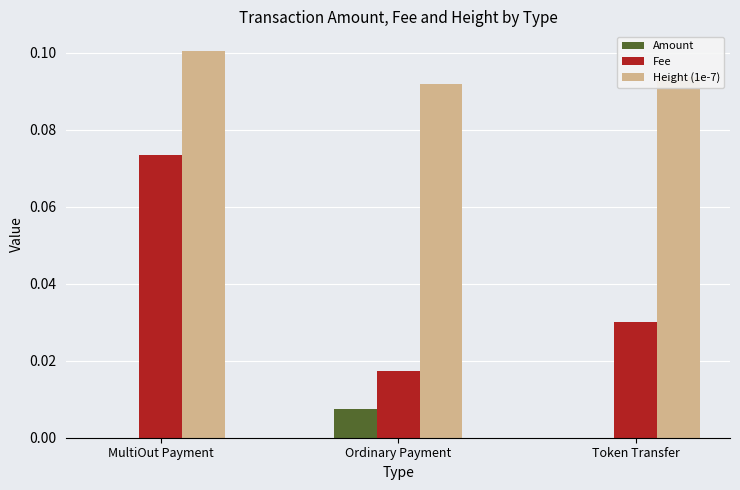

What are all the series names shown in the legend?

Amount, Fee, Height (1e-7)